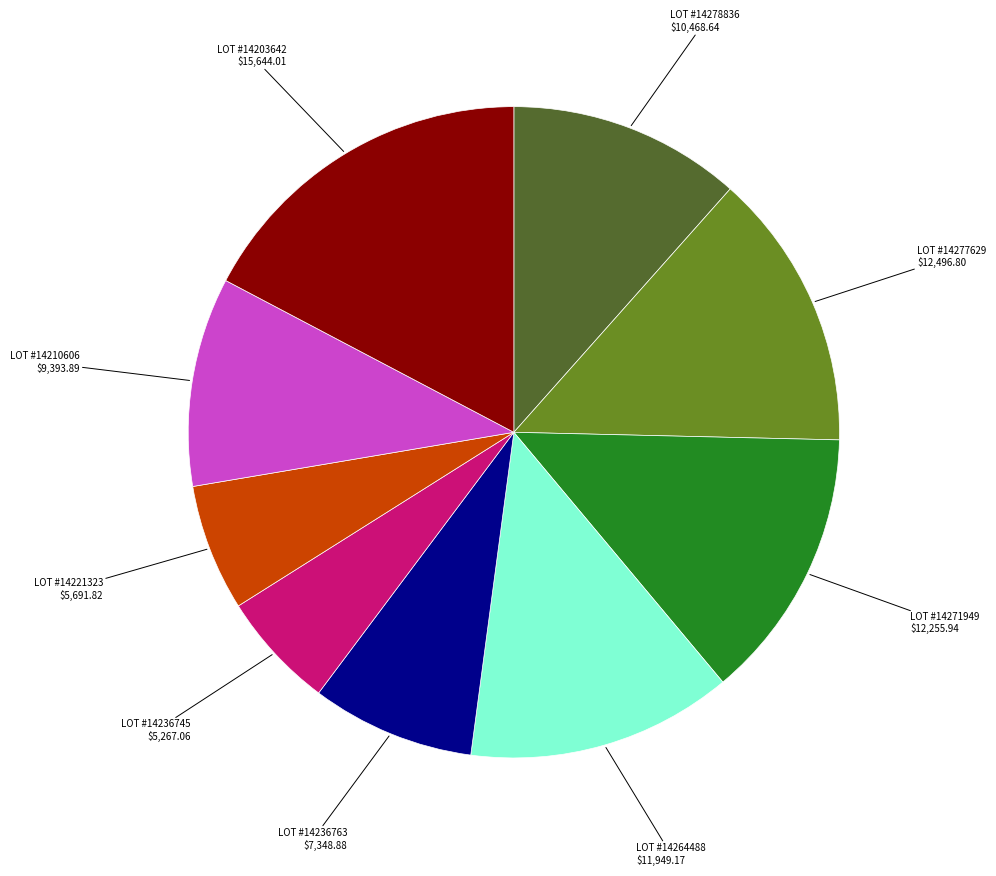

Is there a majority slice in this chart?

No